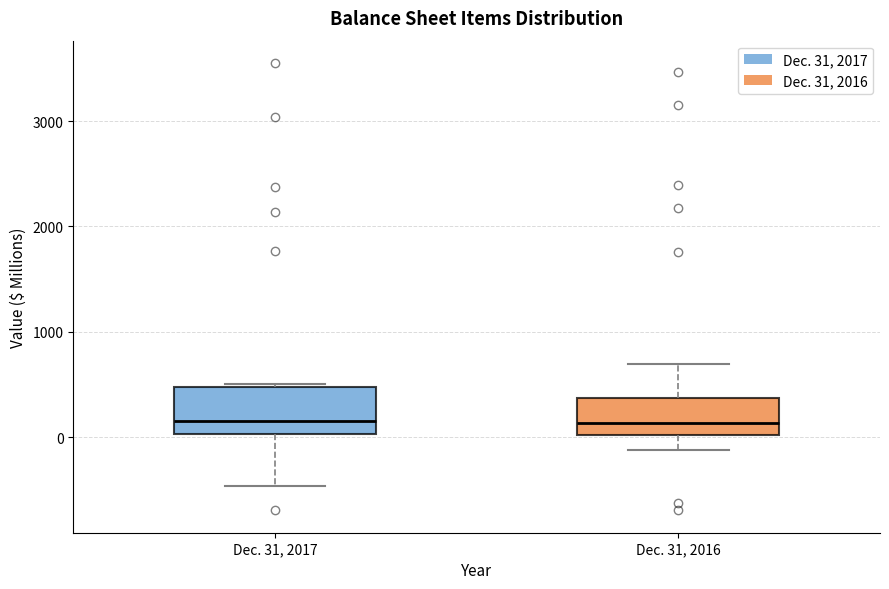

Reading left to right, read every box against the y-axis: the position of its median line, the range the box covers, and the ends of its whiskers. The values are not printed on the chart, so give them approximately, as read against the axis.

Dec. 31, 2017: median 200, box 0 to 500, whiskers -500 to 500 (just above the box's upper edge)
Dec. 31, 2016: median 100, box 0 to 400, whiskers -100 to 700